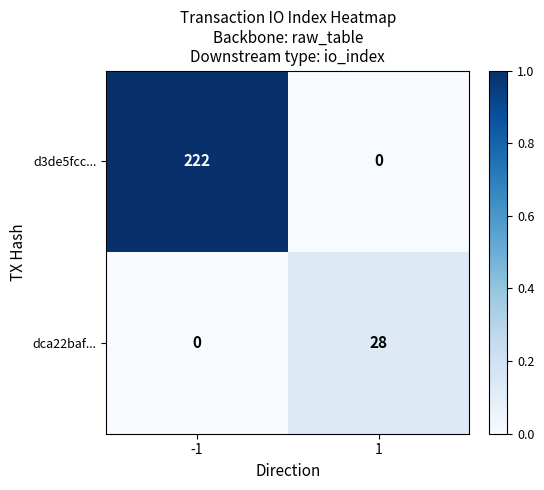

What is the difference between the highest and lowest values at 1?

28